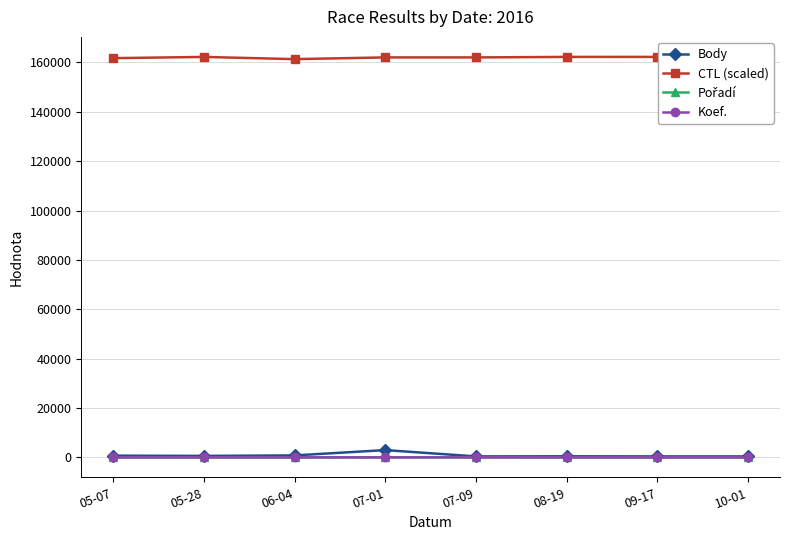

How many data points does each series have?

8